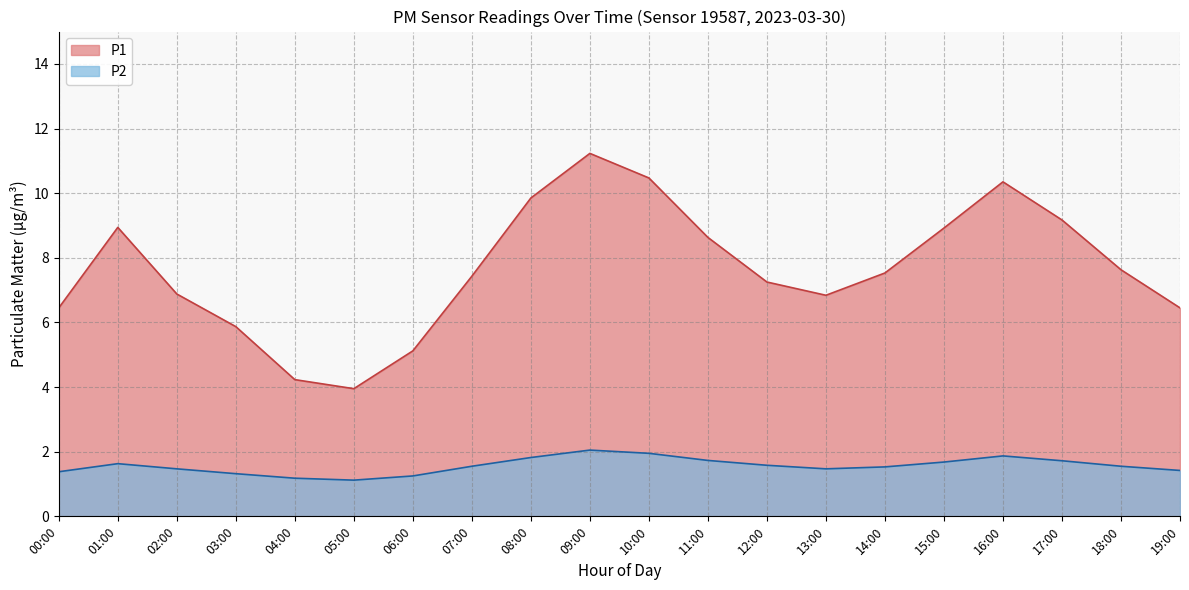

What is the label of the 14th point from the left?

13:00